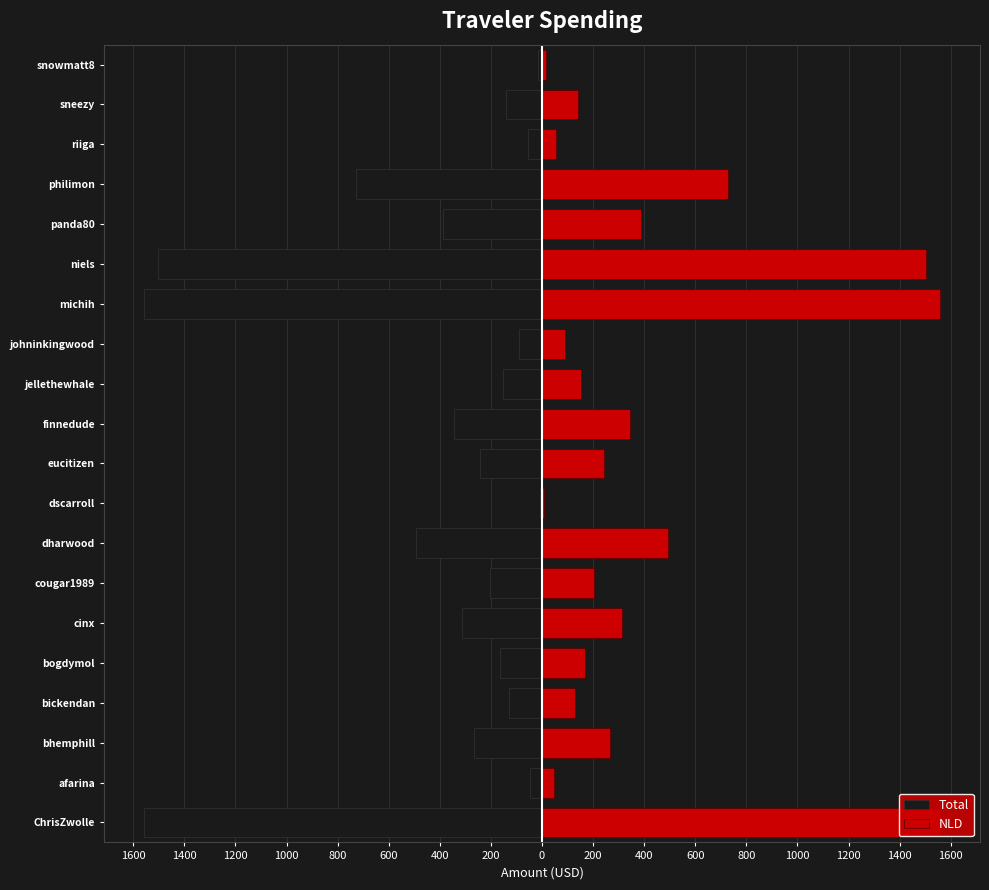

What are all the series names shown in the legend?

Total, NLD